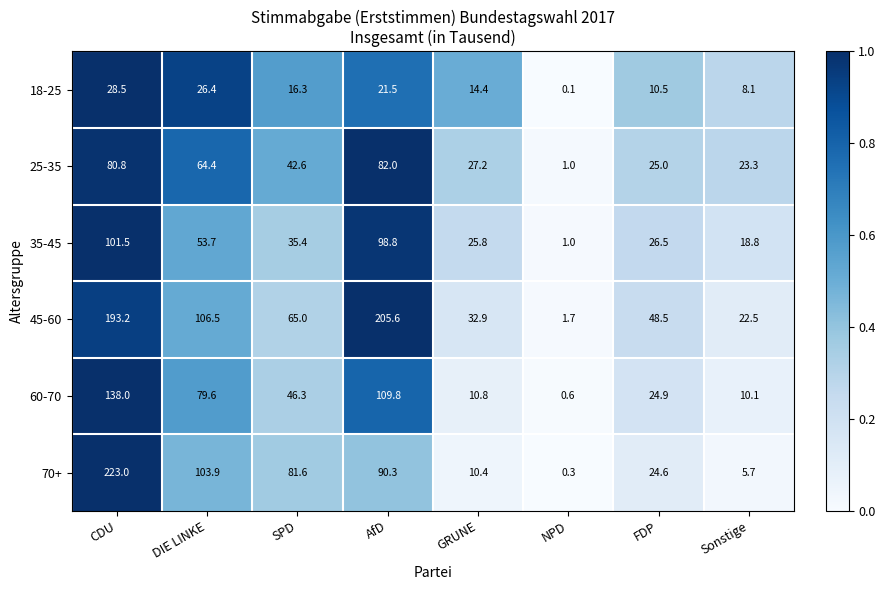

At which label does 35-45 first exceed 35?

CDU